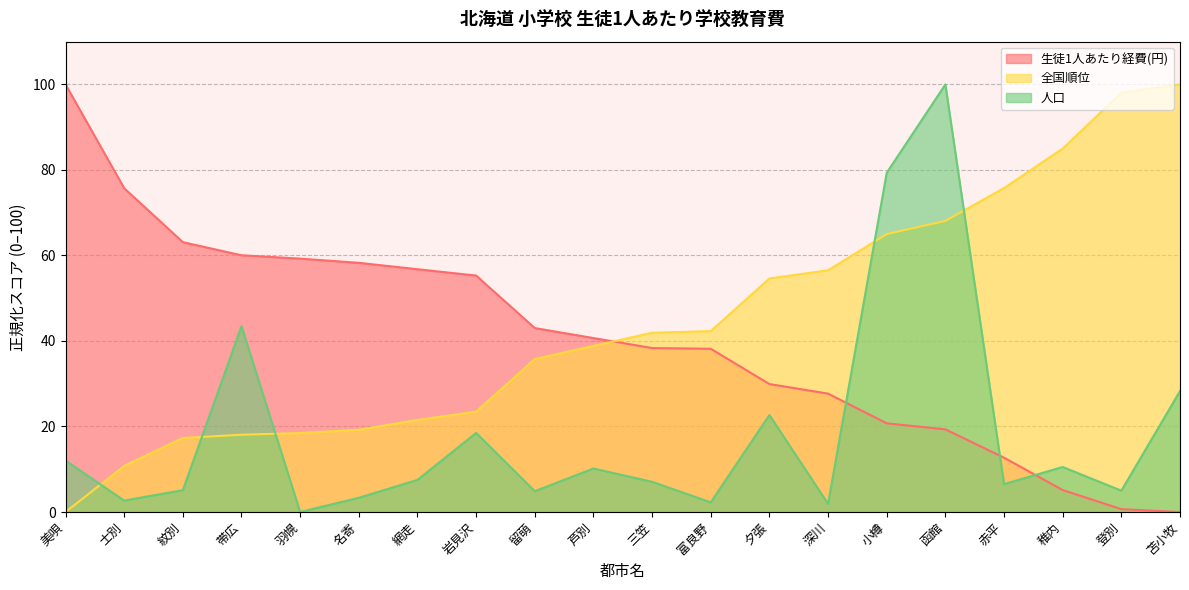

Reading left to right, list all the values displayed in this chart.

生徒1人あたり経費(円) (line): 美唄=100.0	士別=75.7	紋別=63.1	帯広=60.0	羽幌=59.3	名寄=58.3	網走=56.8	岩見沢=55.3	留萌=43.0	芦別=40.7	三笠=38.3	富良野=38.2	夕張=29.9	深川=27.7	小樽=20.7	函館=19.3	赤平=12.7	稚内=5.1	登別=0.7	苫小牧=0.0
全国順位 (line): 美唄=0.0	士別=10.8	紋別=17.3	帯広=18.1	羽幌=18.5	名寄=19.2	網走=21.5	岩見沢=23.5	留萌=35.8	芦別=38.8	三笠=41.9	富良野=42.3	夕張=54.6	深川=56.5	小樽=65.0	函館=68.1	赤平=75.8	稚内=85.0	登別=98.1	苫小牧=100.0
人口 (line): 美唄=12.0	士別=2.7	紋別=5.1	帯広=43.5	羽幌=0.0	名寄=3.3	網走=7.5	岩見沢=18.5	留萌=4.9	芦別=10.2	三笠=7.1	富良野=2.3	夕張=22.7	深川=1.9	小樽=79.3	函館=100.0	赤平=6.5	稚内=10.5	登別=5.0	苫小牧=28.3